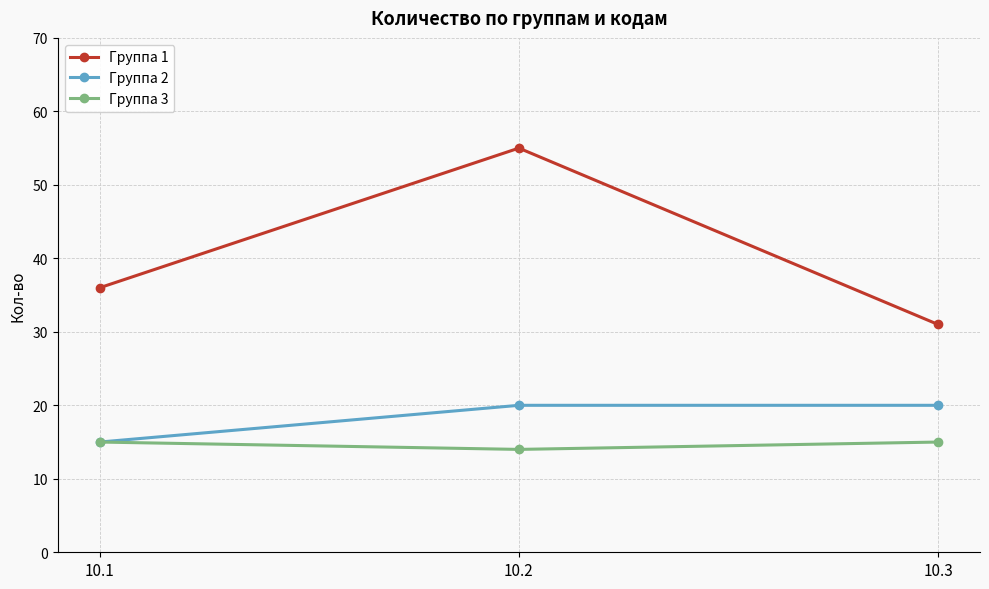

Rank the series at 10.2 from highest to lowest value.

Группа 1, Группа 2, Группа 3